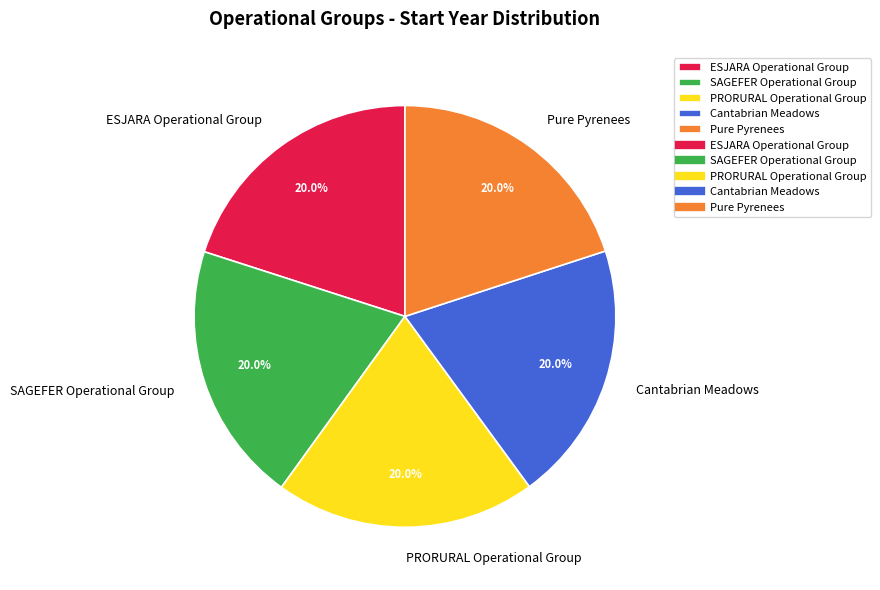

To the nearest percent, what is the combined percentage of Cantabrian Meadows and Pure Pyrenees?

40%